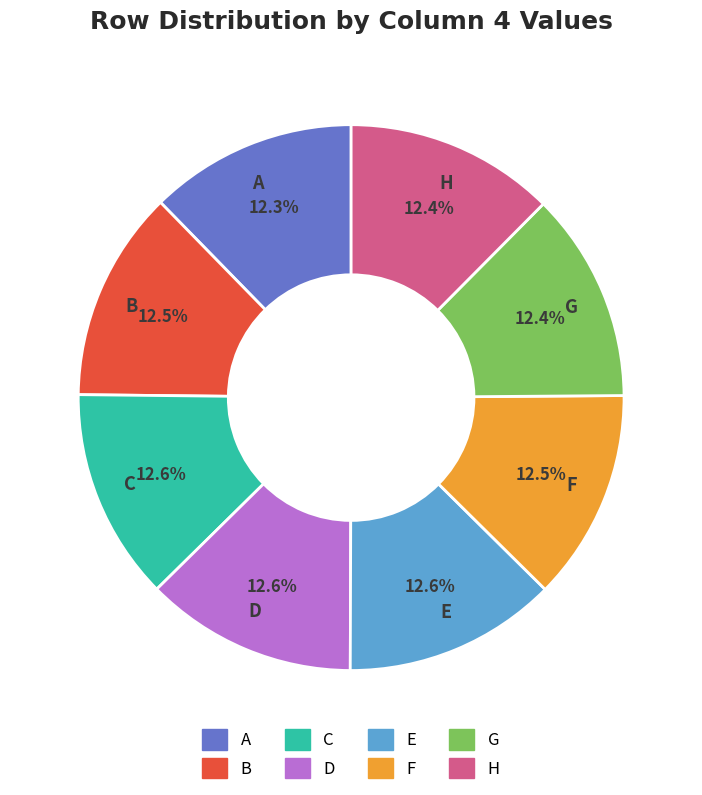

Is it true that E is 13% of the pie?

True